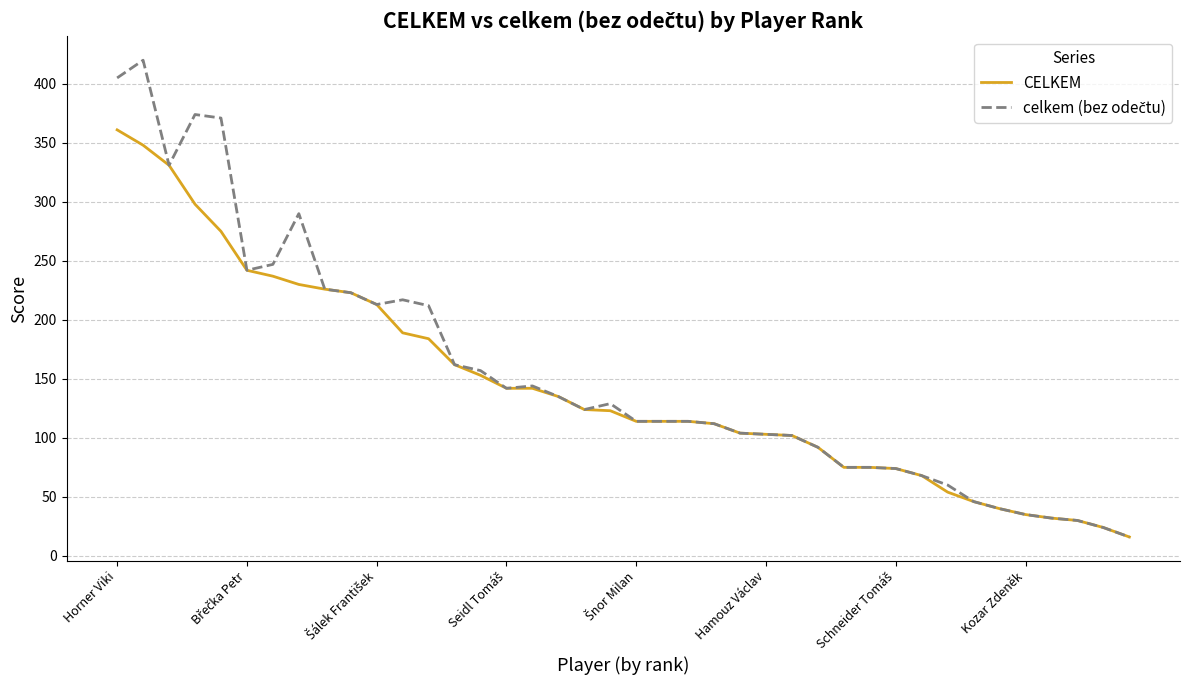

What is the maximum value for CELKEM?

361